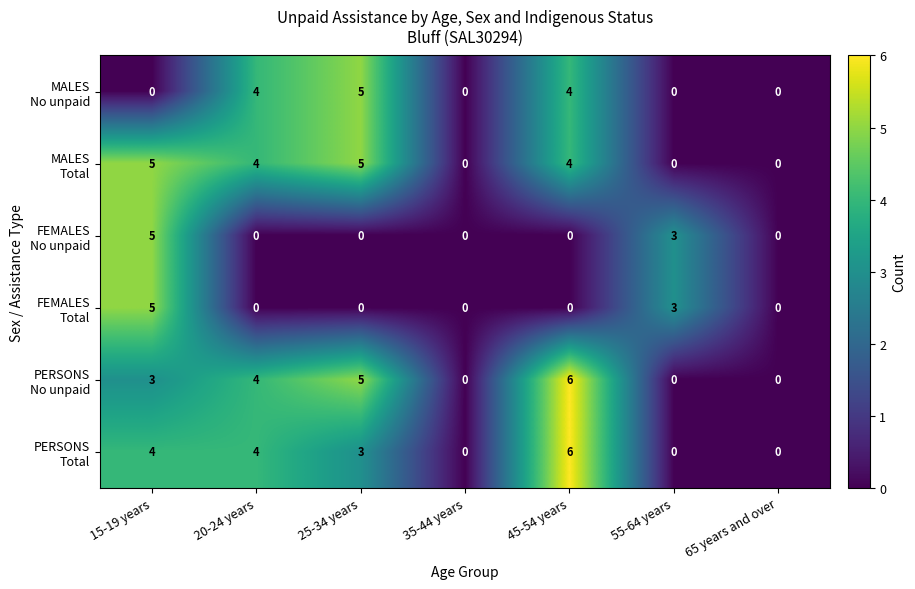

At which category is the sum across all series the highest?

15-19 years